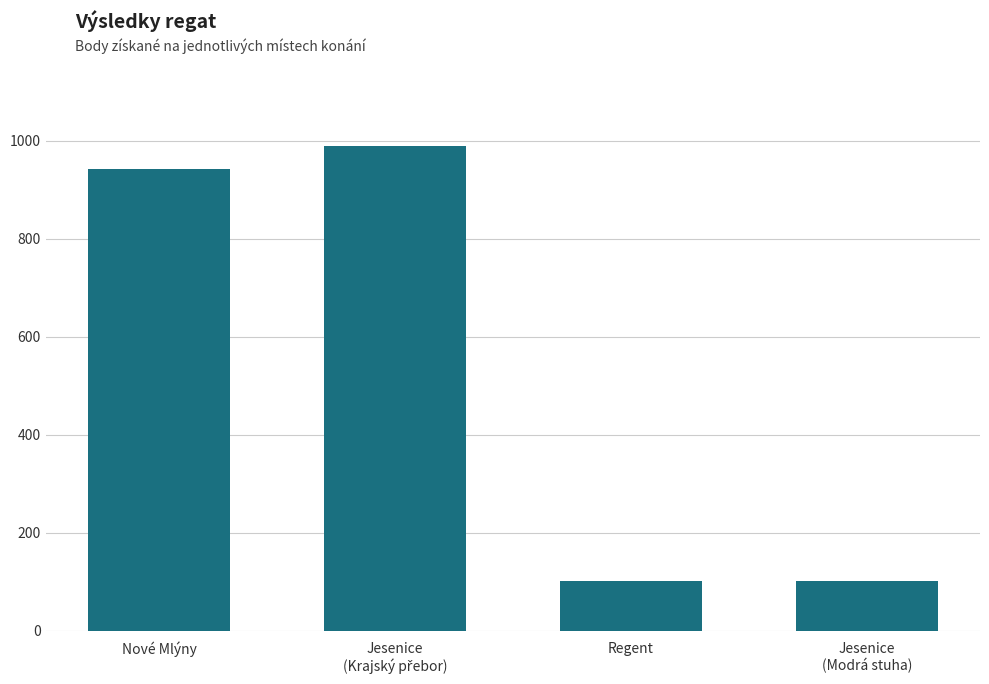

How many data points are less than 943?

2